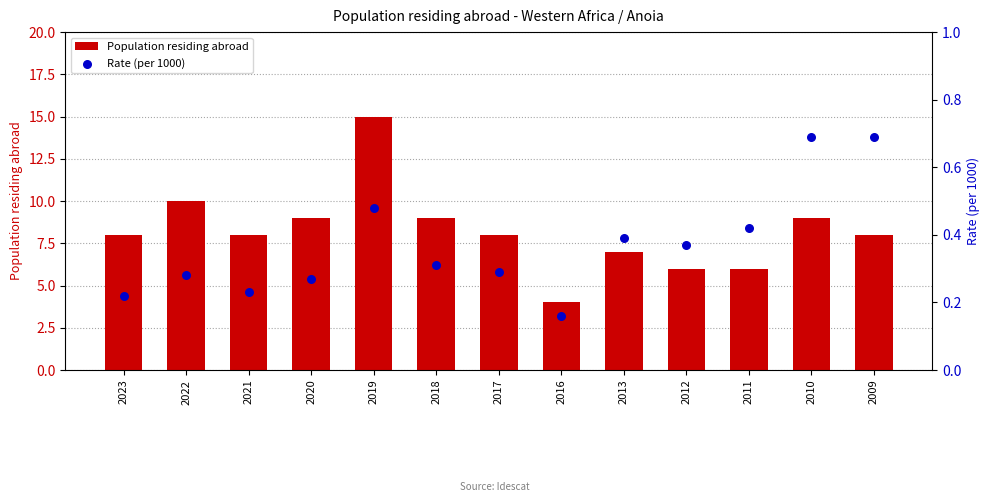

What are all the series names shown in the legend?

Population residing abroad, Rate (per 1000)